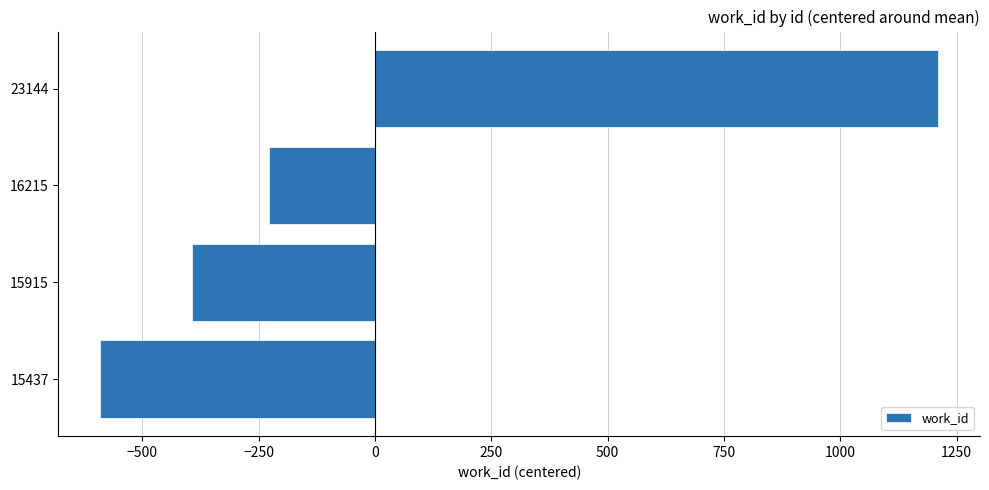

What is the difference between the maximum and minimum values?

1800